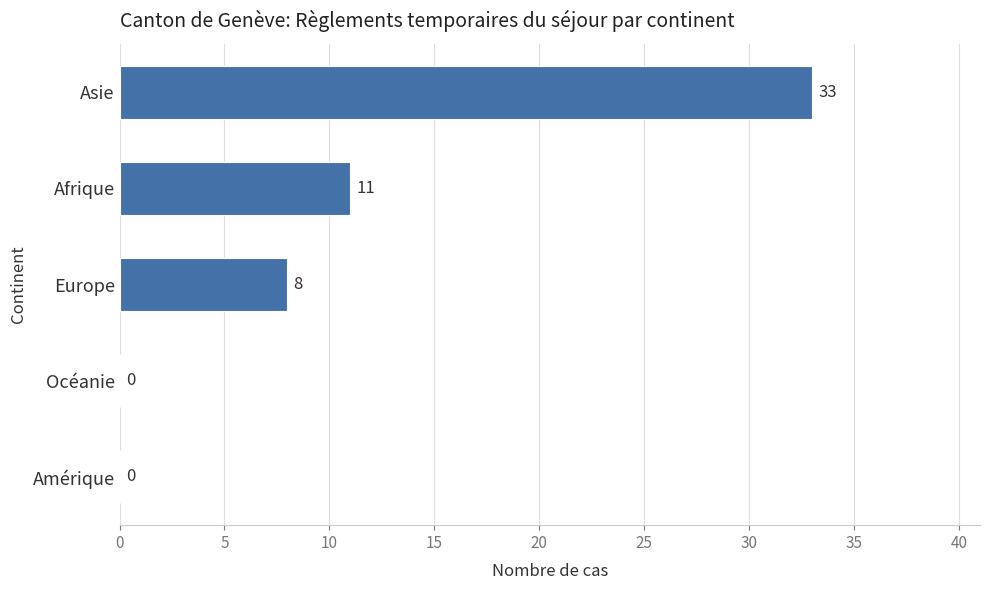

What is the average value?

10